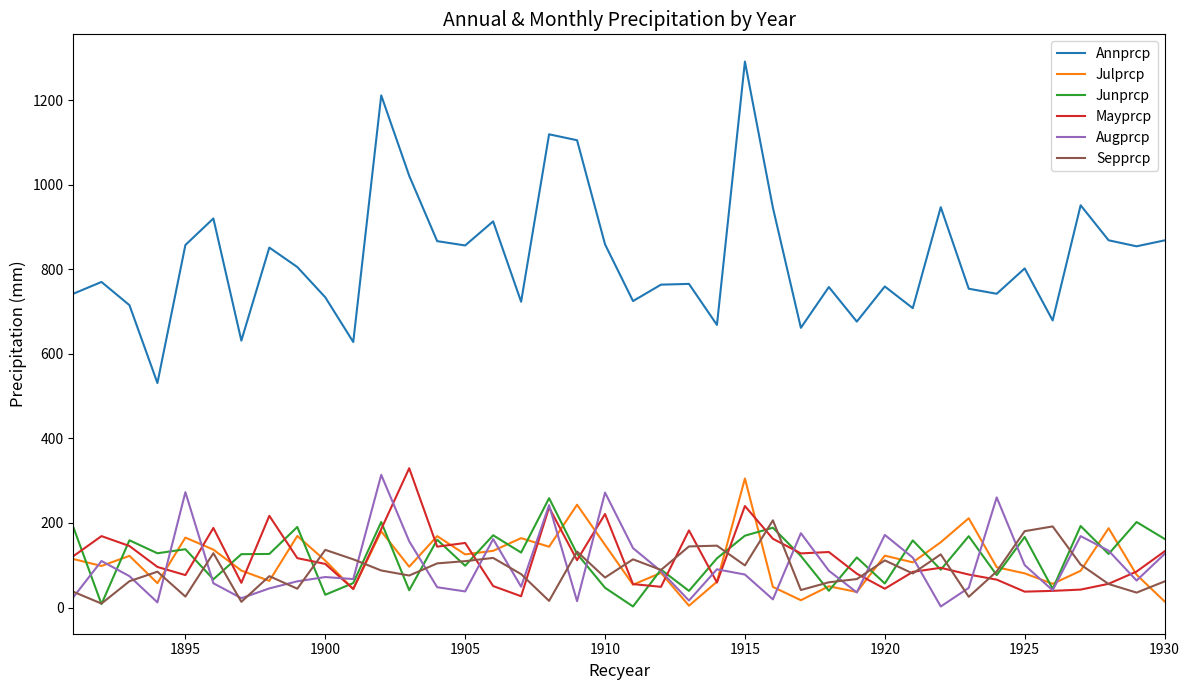

What is the minimum value shown in the chart?

2.5